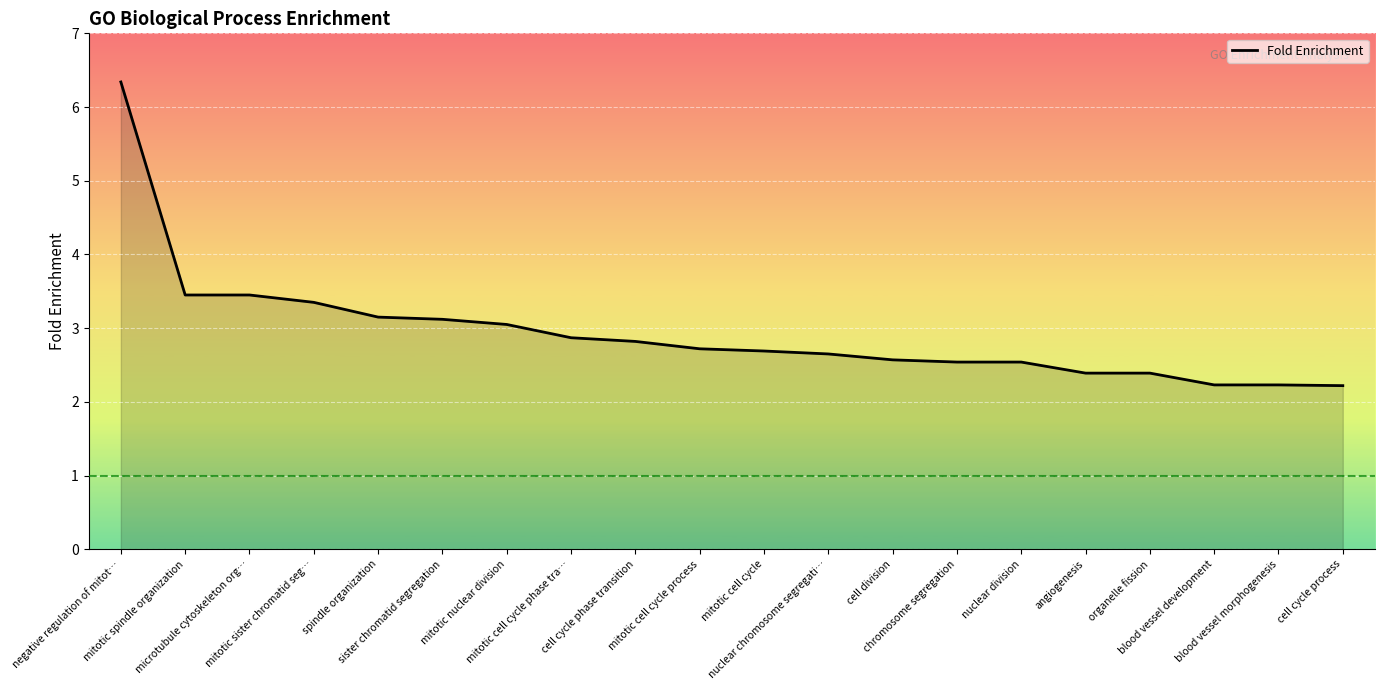

Approximately how many times larger is the value at cell cycle process compared to angiogenesis?

0.9